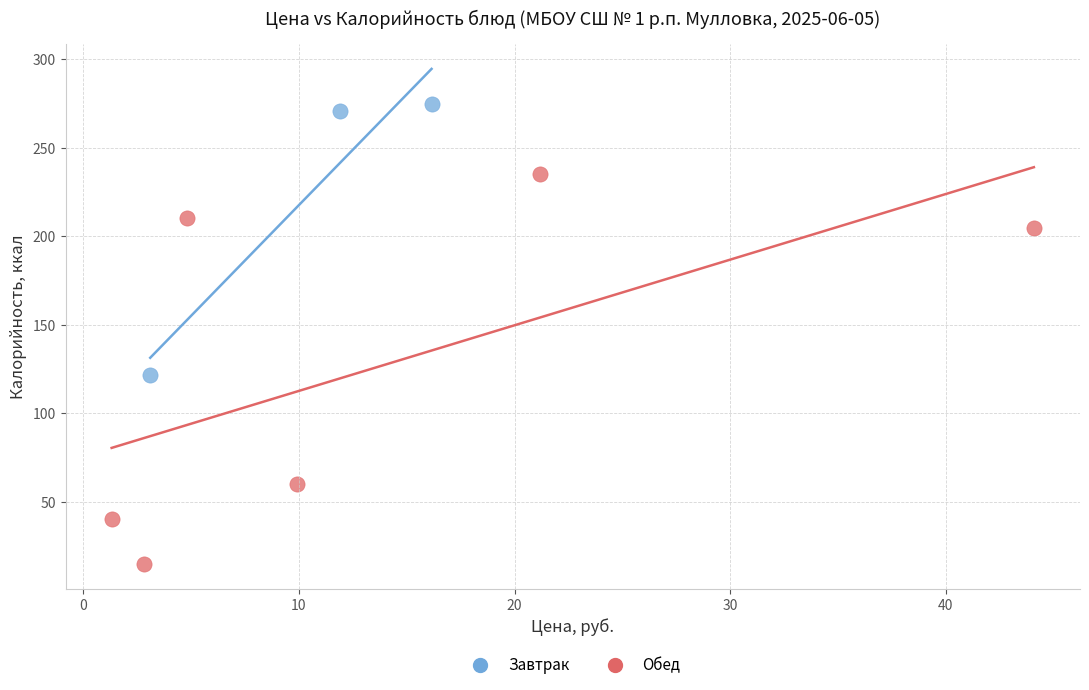

Which series reaches the maximum Y coordinate?

Завтрак